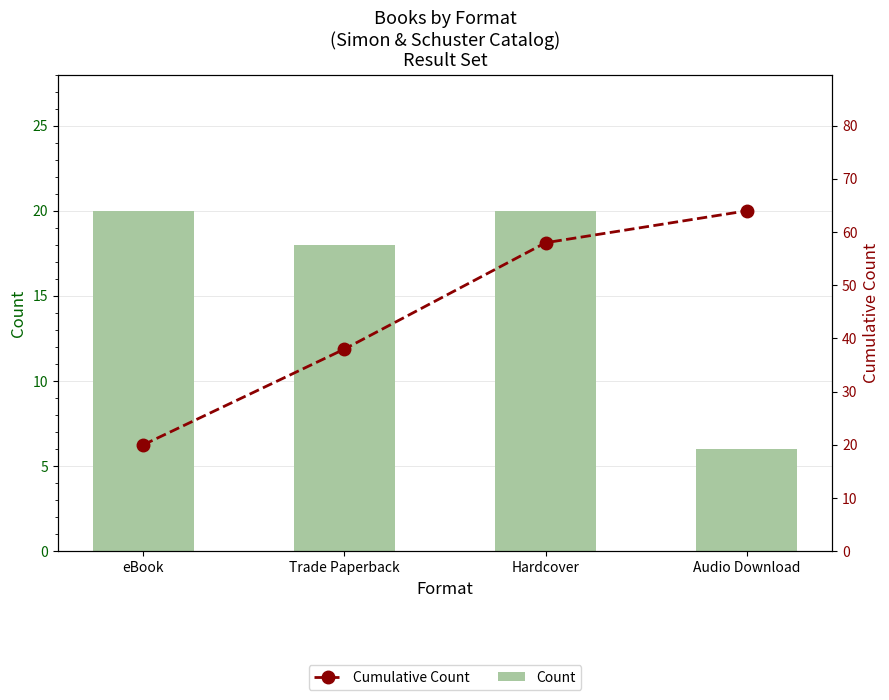

What is the difference between the Cumulative Count values at Audio Download and Trade Paperback?

26